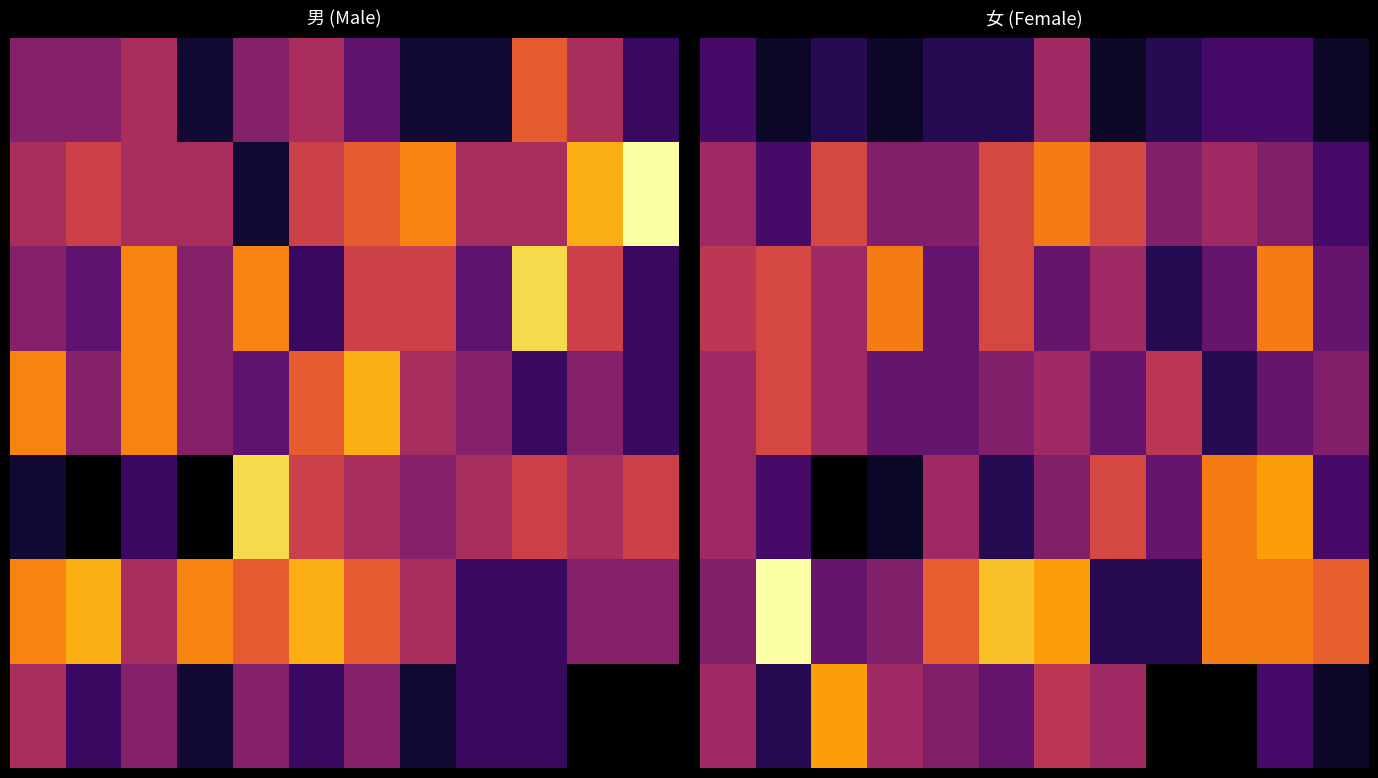

At how many categories does at least one series exceed 11?

2